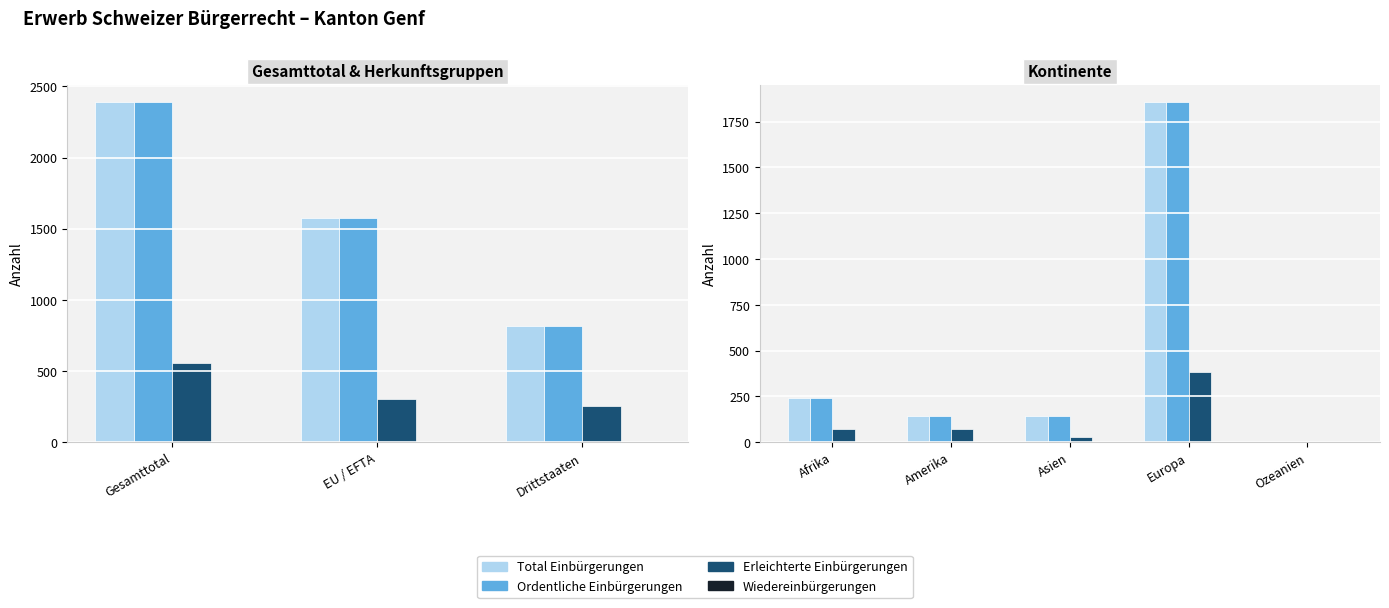

Is the value of Erleichterte Einbürgerungen at Ozeanien greater than the value of Ordentliche Einbürgerungen at Amerika?

No